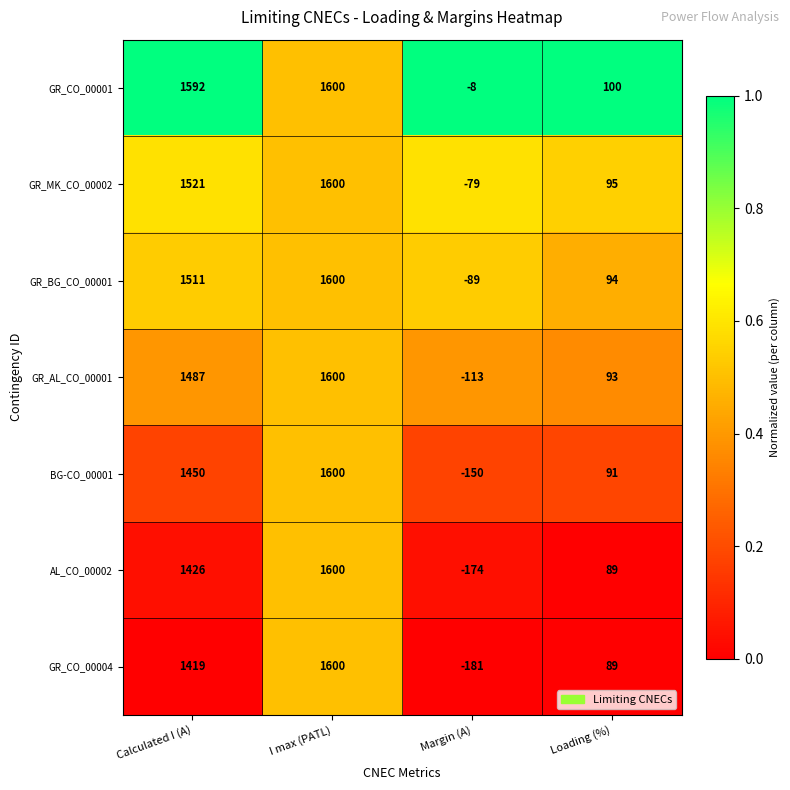

Which series has the largest range (max minus min)?

GR_CO_00004